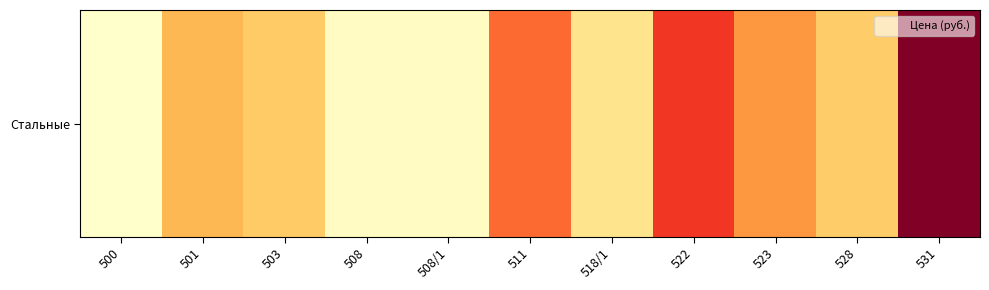

Read the value at 501, to the nearest 50.

2900